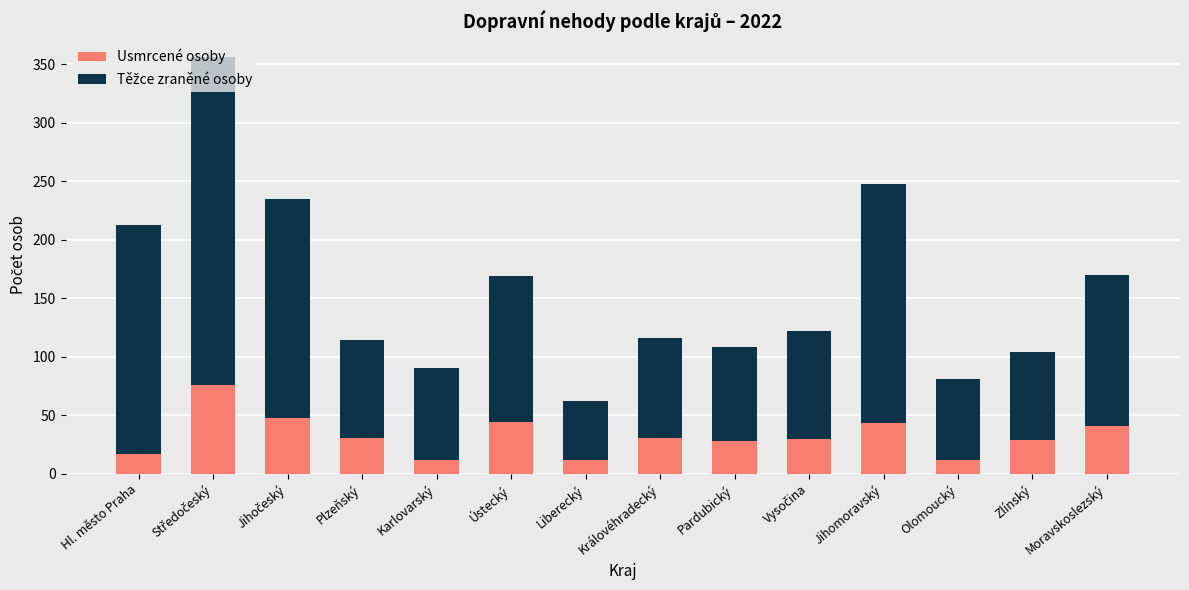

What is the total value across all series at Olomoucký?

81